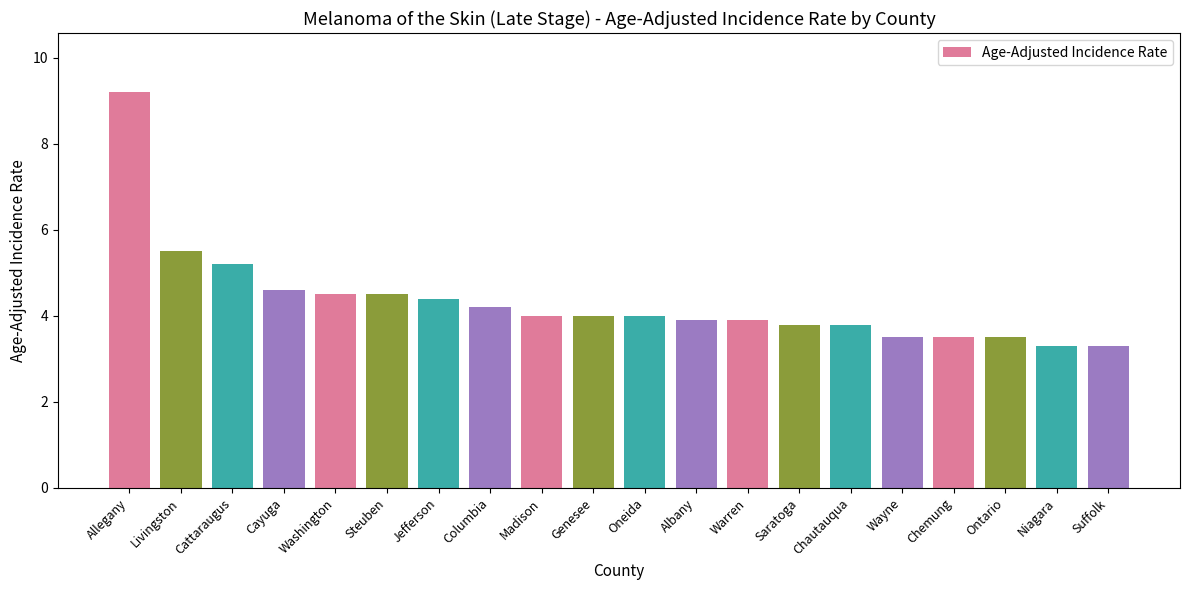

Count the number of data series in this chart.

1